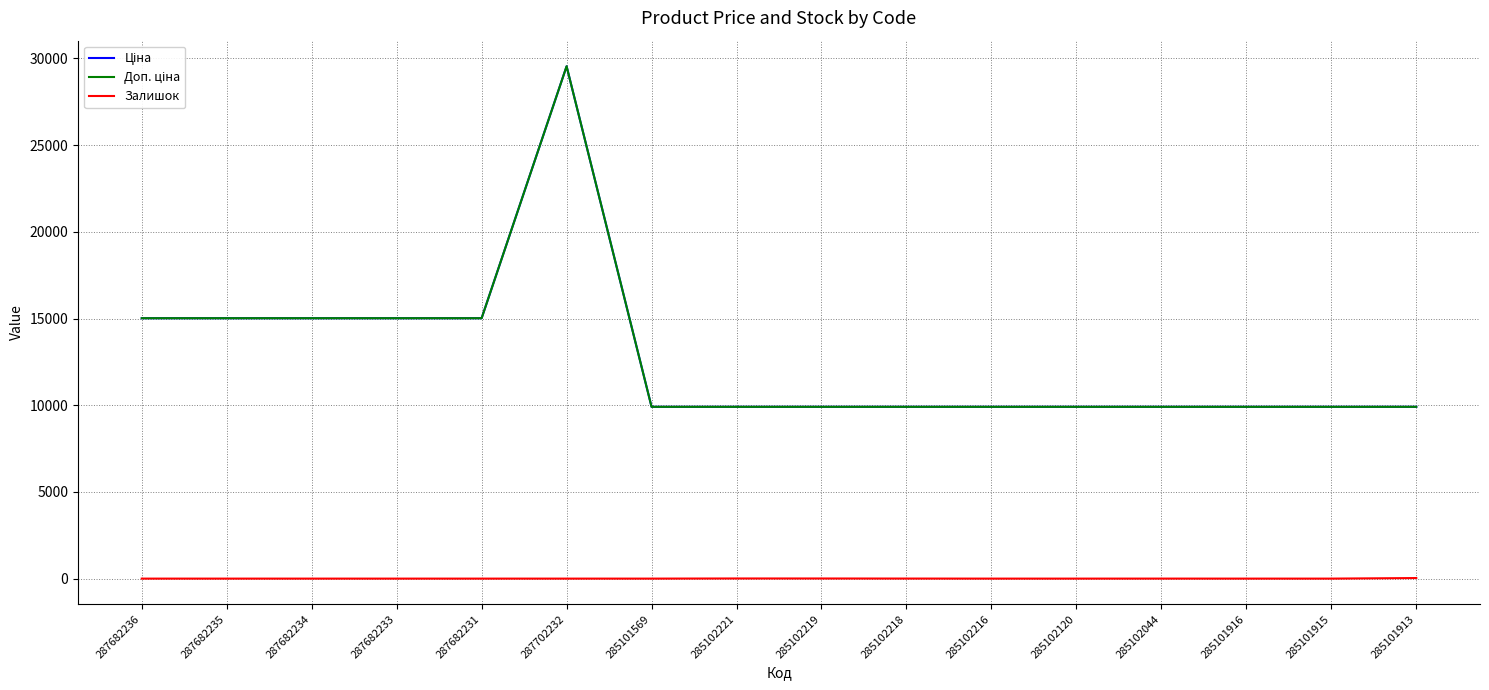

In Доп. ціна, how many points are higher than both neighbors (excluding endpoints)?

1